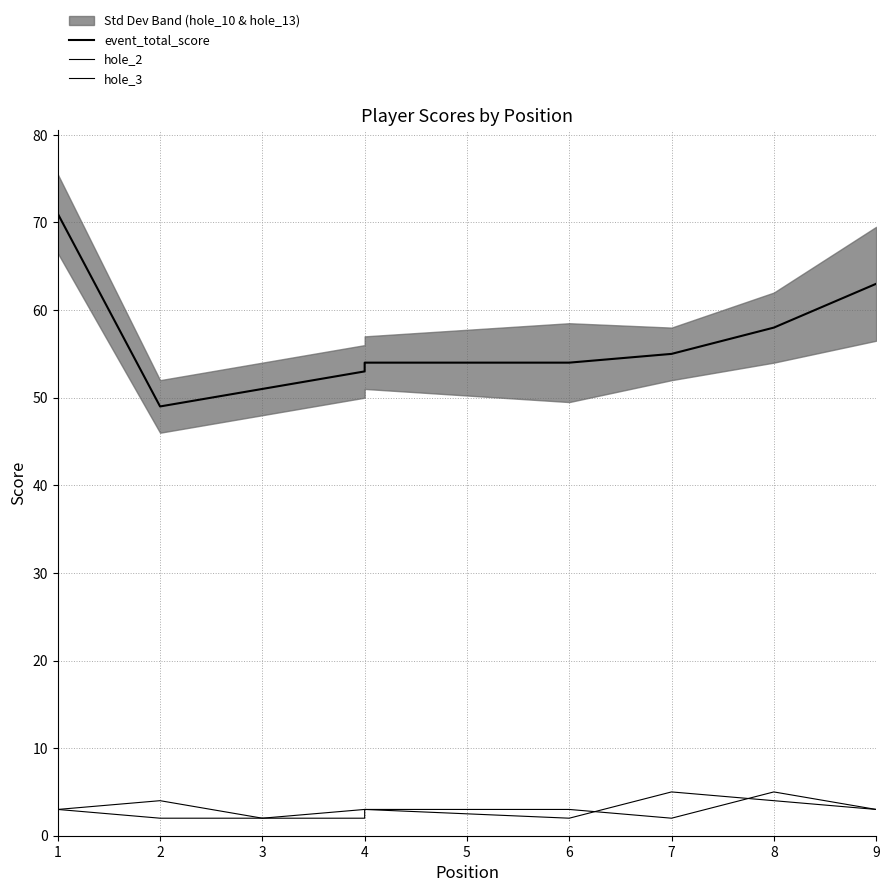

True or false: hole_3 has a value of 1 at 1.

False